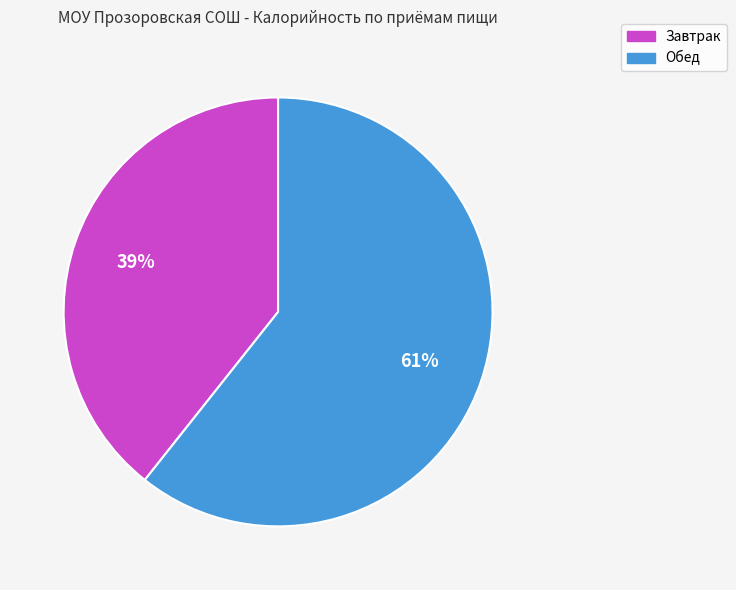

True or false: Обед accounts for 61% of the total.

True